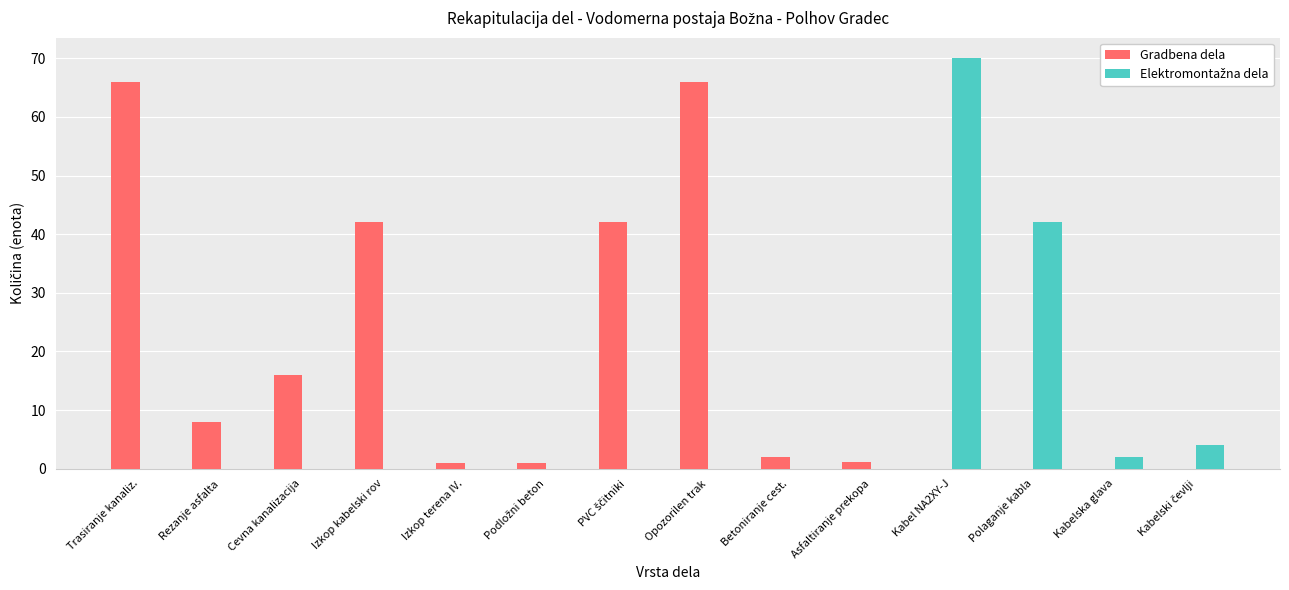

The Gradbena dela series shows 98.7 at Trasiranje kanaliz.. True or false?

False